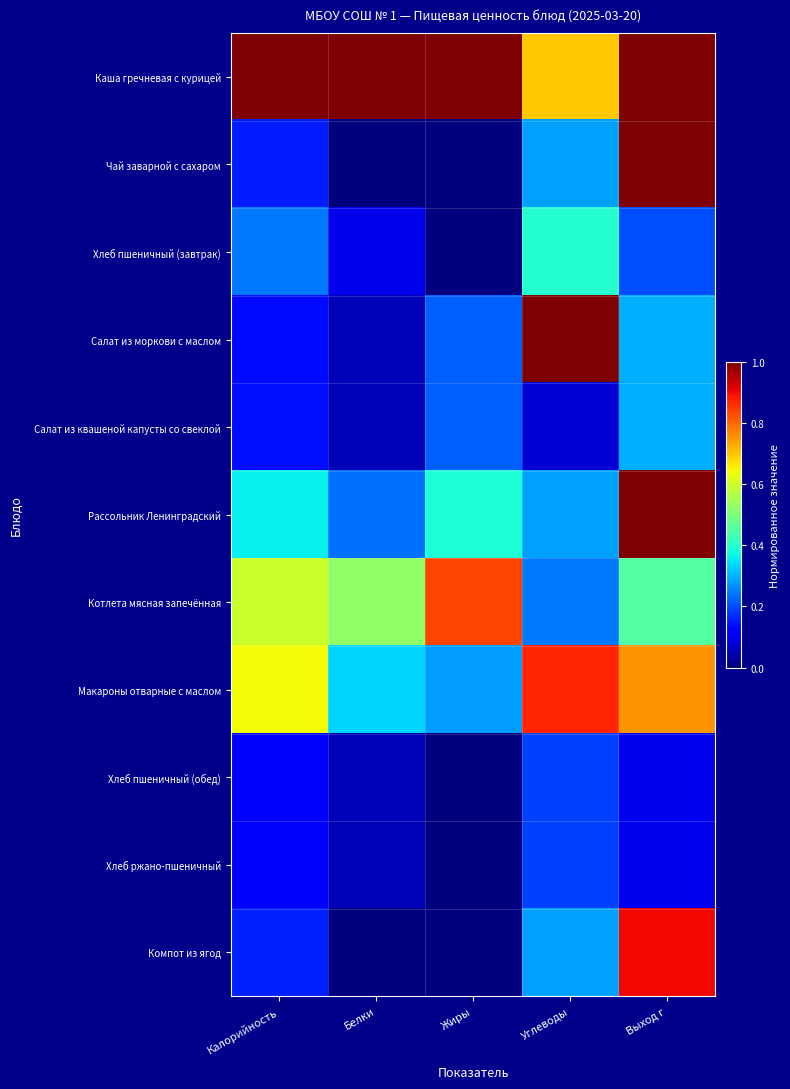

Reading right to left, transcribe all the data shown in this chart.

Каша гречневая с курицей: Выход г=1.0	Углеводы=0.7	Жиры=1.0	Белки=1.0	Калорийность=1.0
Чай заварной с сахаром: Выход г=1.0	Углеводы=0.3	Жиры=0.0	Белки=0.0	Калорийность=0.2
Хлеб пшеничный (завтрак): Выход г=0.2	Углеводы=0.4	Жиры=0.0	Белки=0.1	Калорийность=0.2
Салат из моркови с маслом: Выход г=0.3	Углеводы=1.0	Жиры=0.2	Белки=0.0	Калорийность=0.1
Салат из квашеной капусты со свеклой: Выход г=0.3	Углеводы=0.1	Жиры=0.2	Белки=0.0	Калорийность=0.1
Рассольник Ленинградский: Выход г=1.0	Углеводы=0.3	Жиры=0.4	Белки=0.2	Калорийность=0.4
Котлета мясная запечённая: Выход г=0.5	Углеводы=0.2	Жиры=0.8	Белки=0.5	Калорийность=0.6
Макароны отварные с маслом: Выход г=0.8	Углеводы=0.9	Жиры=0.3	Белки=0.3	Калорийность=0.6
Хлеб пшеничный (обед): Выход г=0.1	Углеводы=0.2	Жиры=0.0	Белки=0.0	Калорийность=0.1
Хлеб ржано-пшеничный: Выход г=0.1	Углеводы=0.2	Жиры=0.0	Белки=0.0	Калорийность=0.1
Компот из ягод: Выход г=0.9	Углеводы=0.3	Жиры=0.0	Белки=0.0	Калорийность=0.2